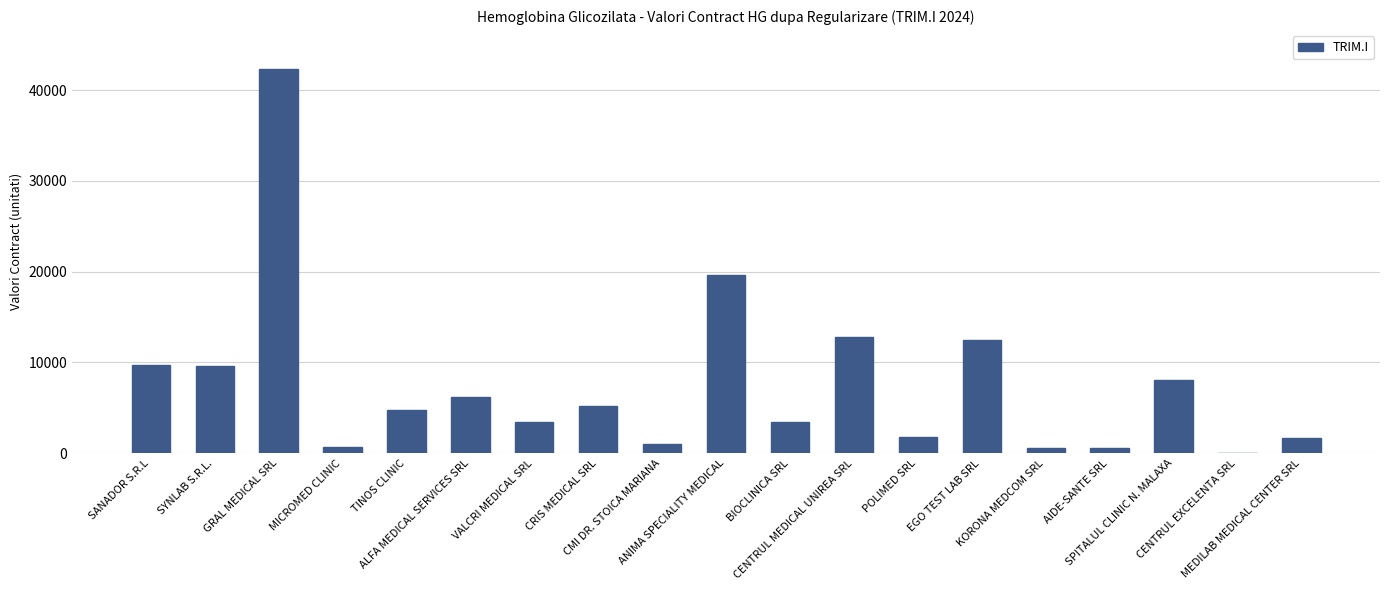

What is the sum of all values?

143982